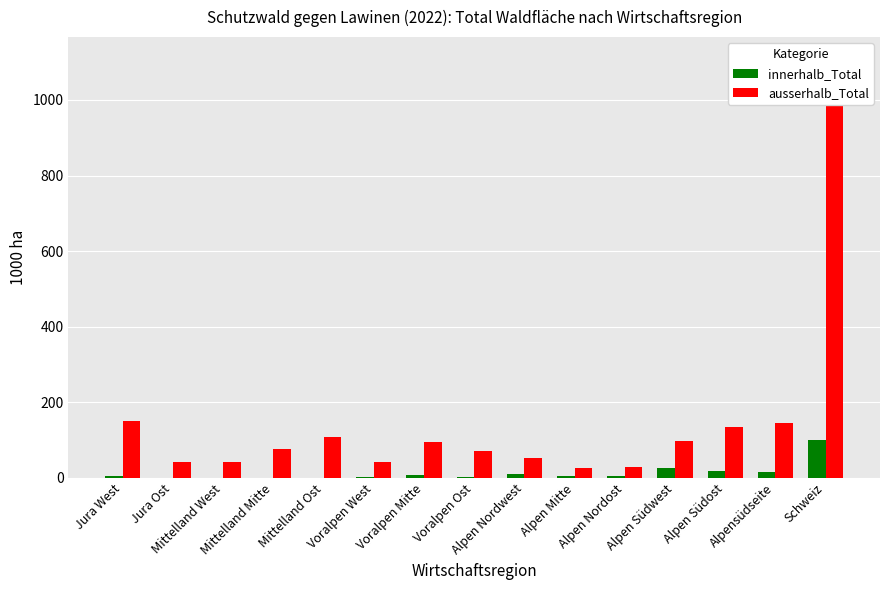

How many bars are there in total?

30